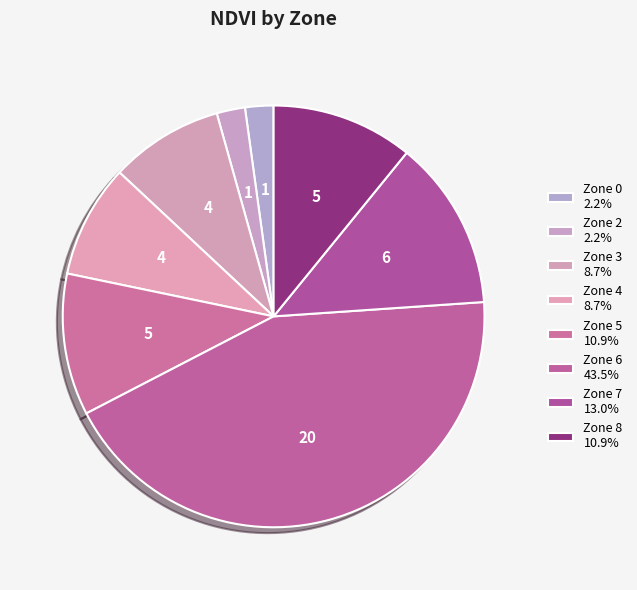

Is Zone 7 the majority of the pie?

No